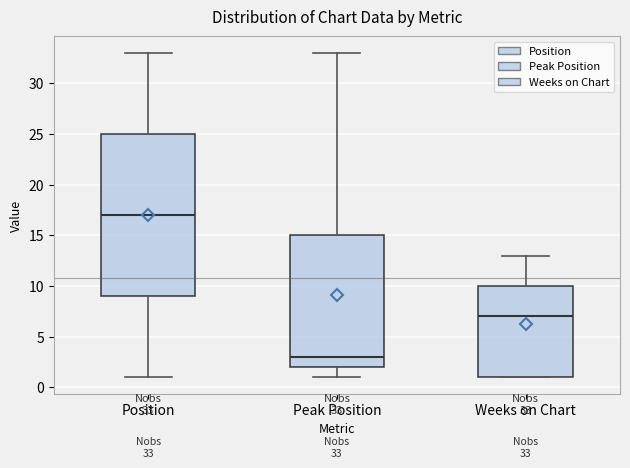

Which box's median line is the highest?

Position